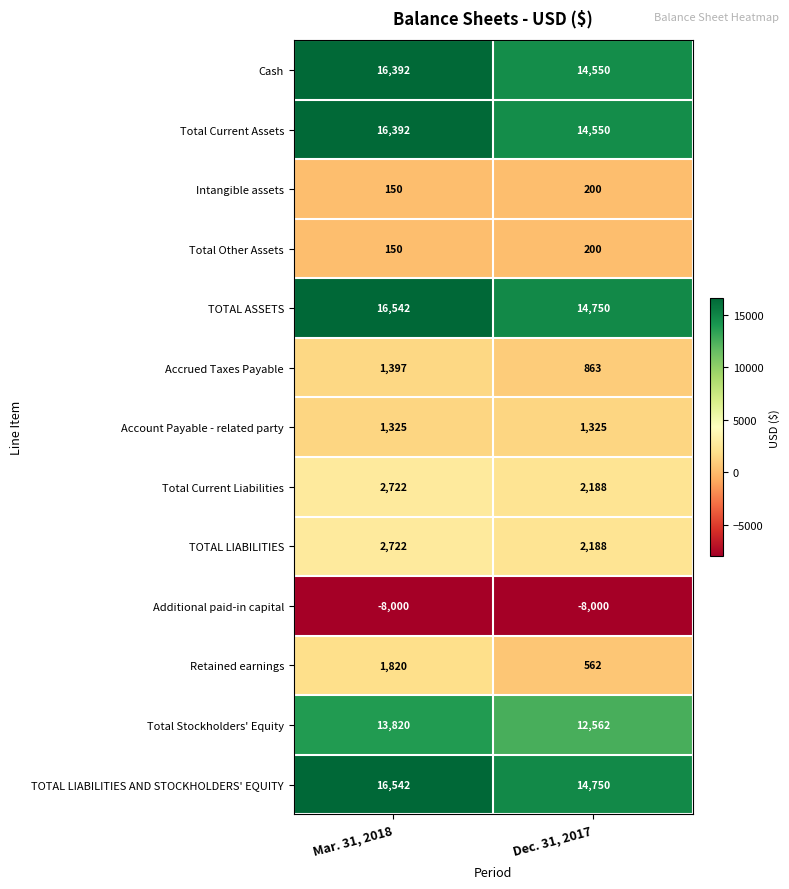

Which category has the highest value across all series?

Mar. 31, 2018